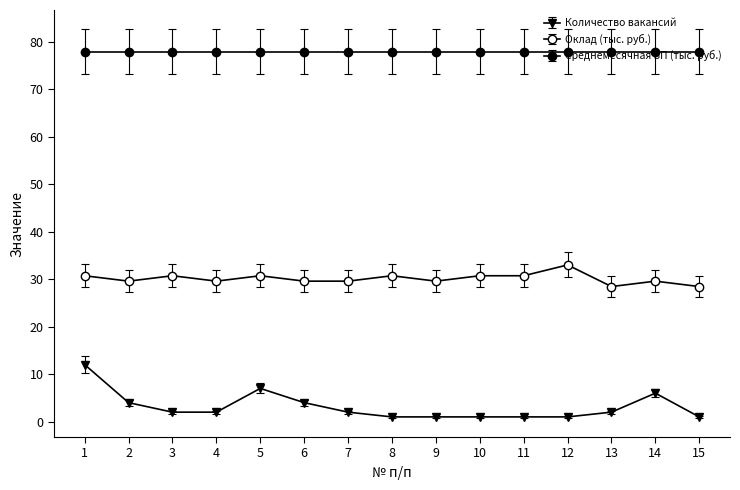

What is the difference between the Оклад (тыс. руб.) values at 11 and 4?

1.1